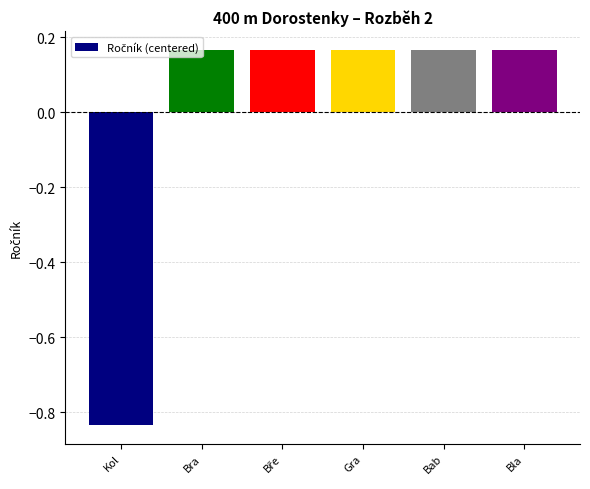

Is it true that the value at Kol is -1.5?

False